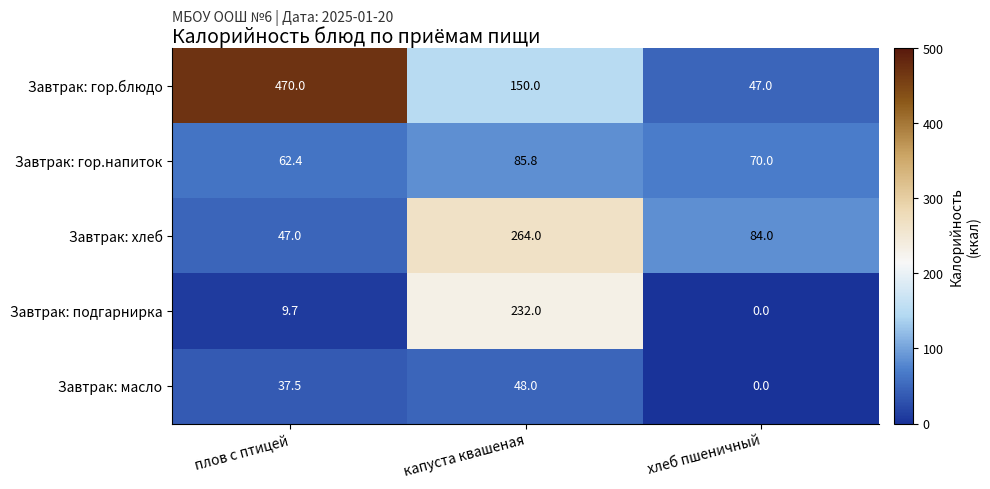

The Завтрак: гор.напиток series shows 70.0 at хлеб пшеничный. True or false?

True